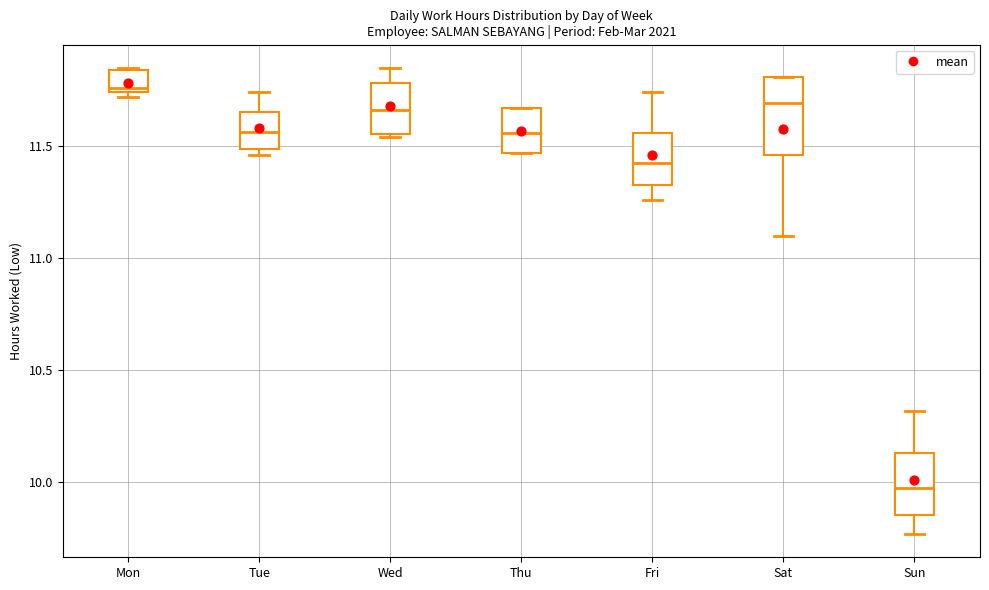

Comparing the boxes themselves (not the whiskers), which one is the tallest?

Sat